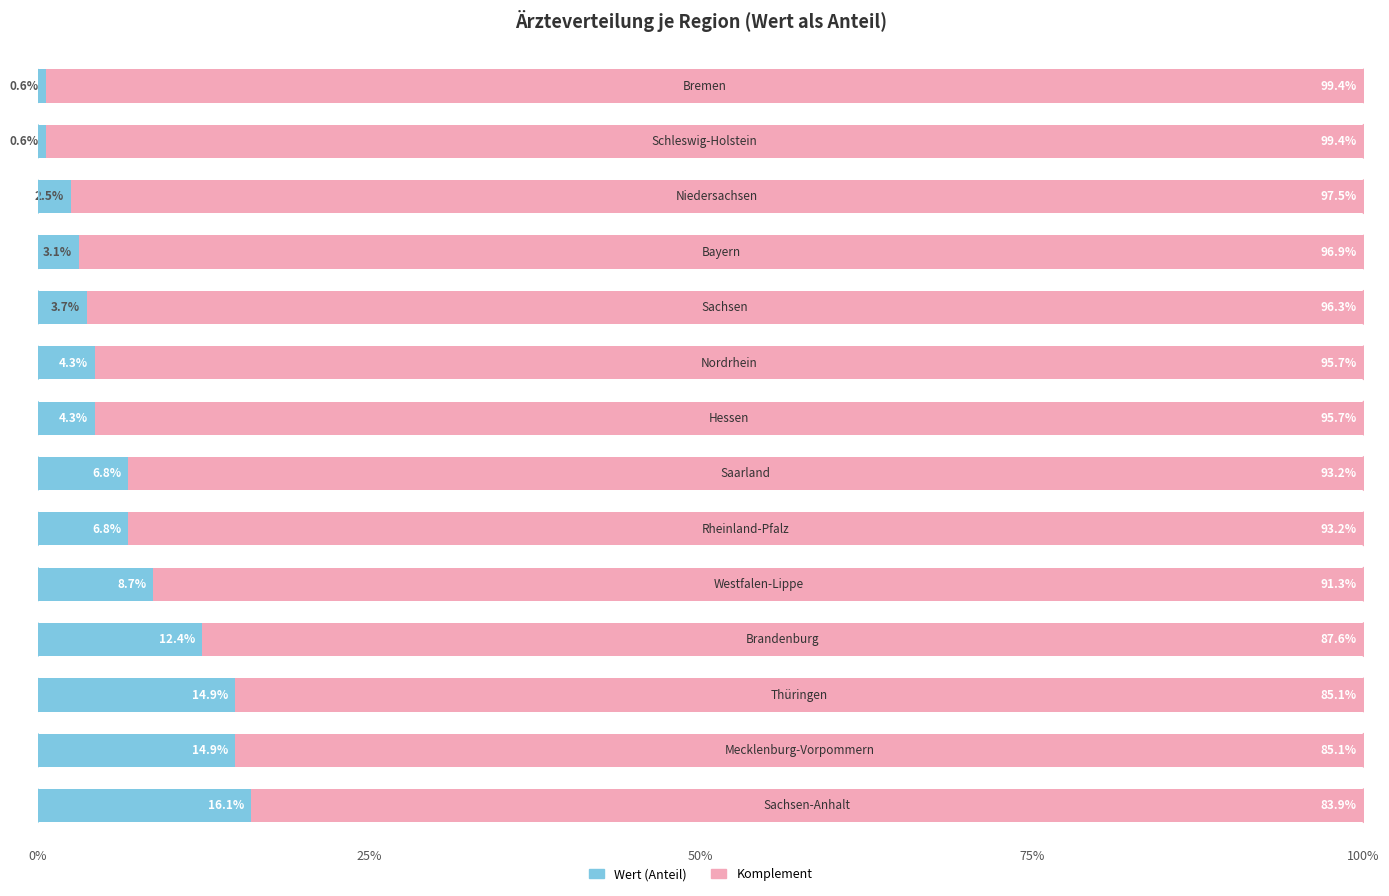

How many categories are shown in the chart?

14